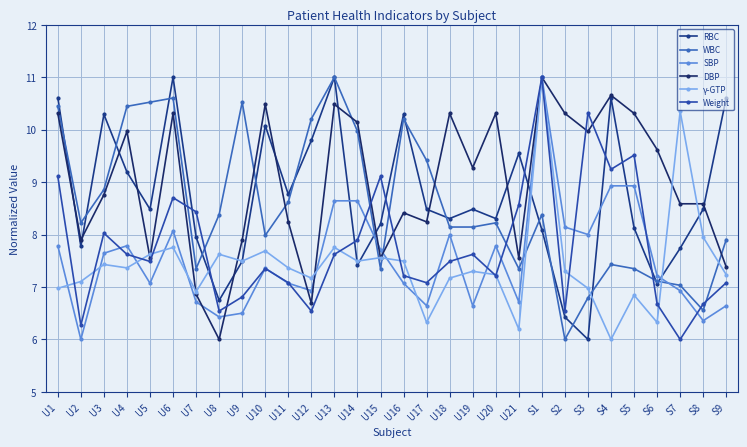

True or false: WBC has a value of 8.6 at U11.

True